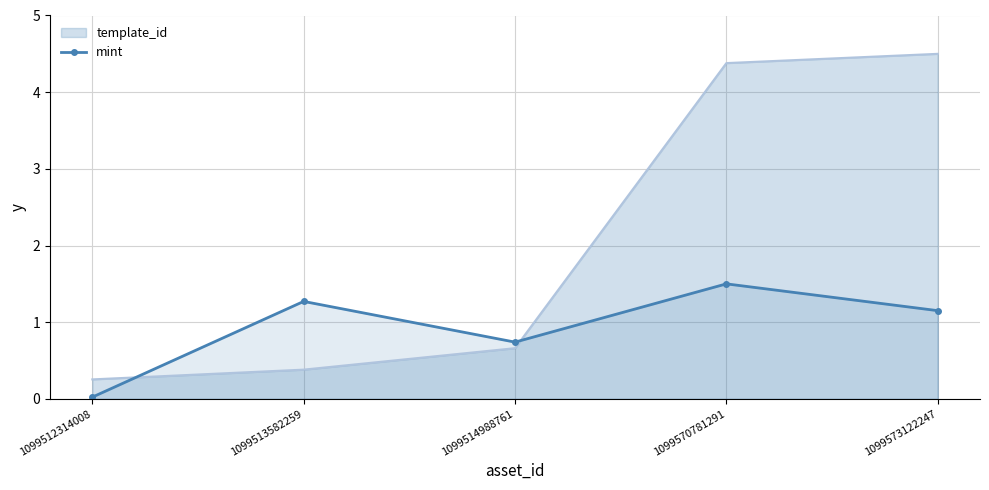

What is the value of the 3rd point from the left?

0.7